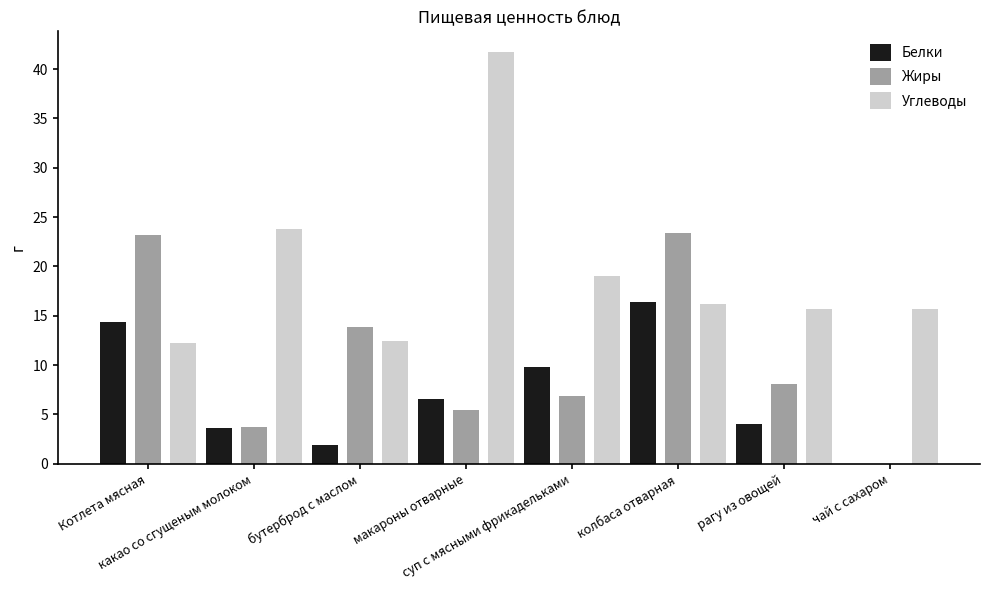

What is the spread (max minus min) of values at Котлета мясная?

10.9